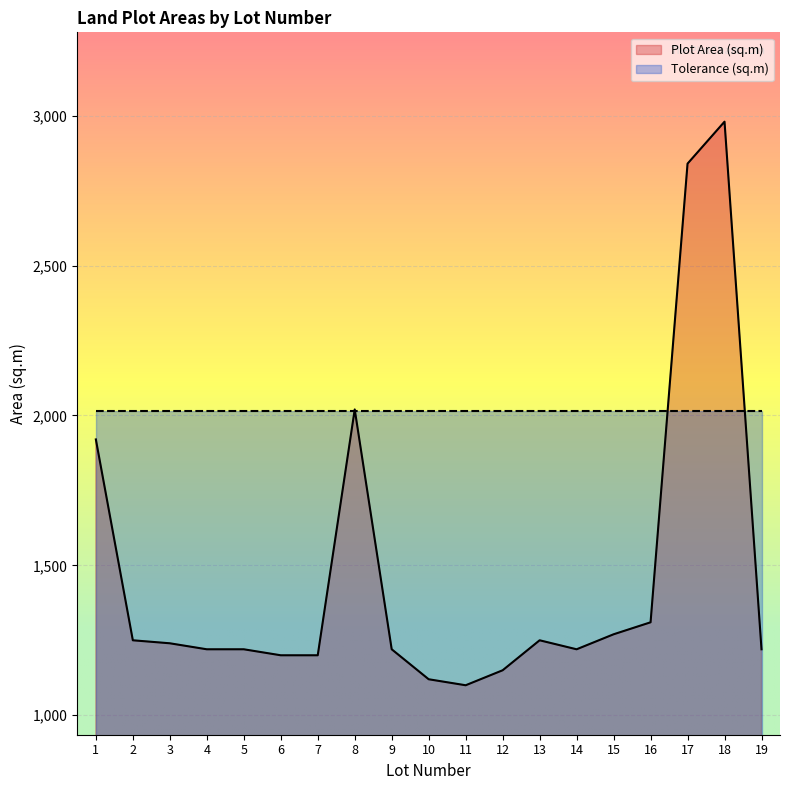

The value of Tolerance (sq.m) at 1 is 2015. True or false?

True